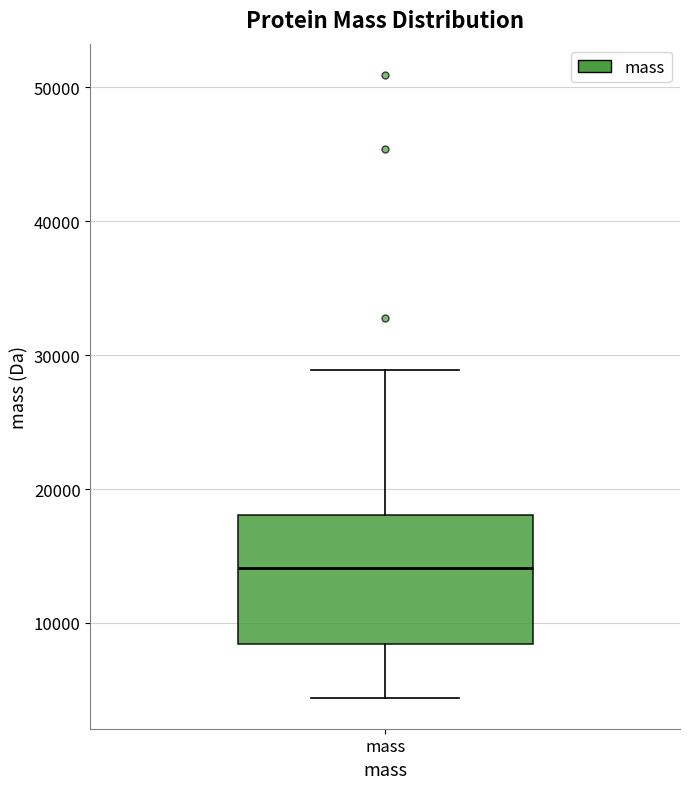

Read this box plot against the y-axis: the position of the median line, the range covered by the box, and the ends of both whiskers. The values are not printed on the chart, so give them approximately, as read against the axis.

median 14000, box 8000 to 18000, whiskers 4000 to 29000